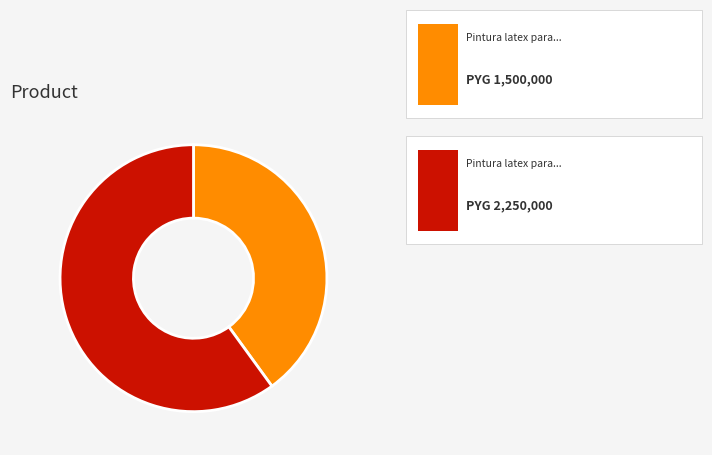

Count the number of slices in the pie.

2